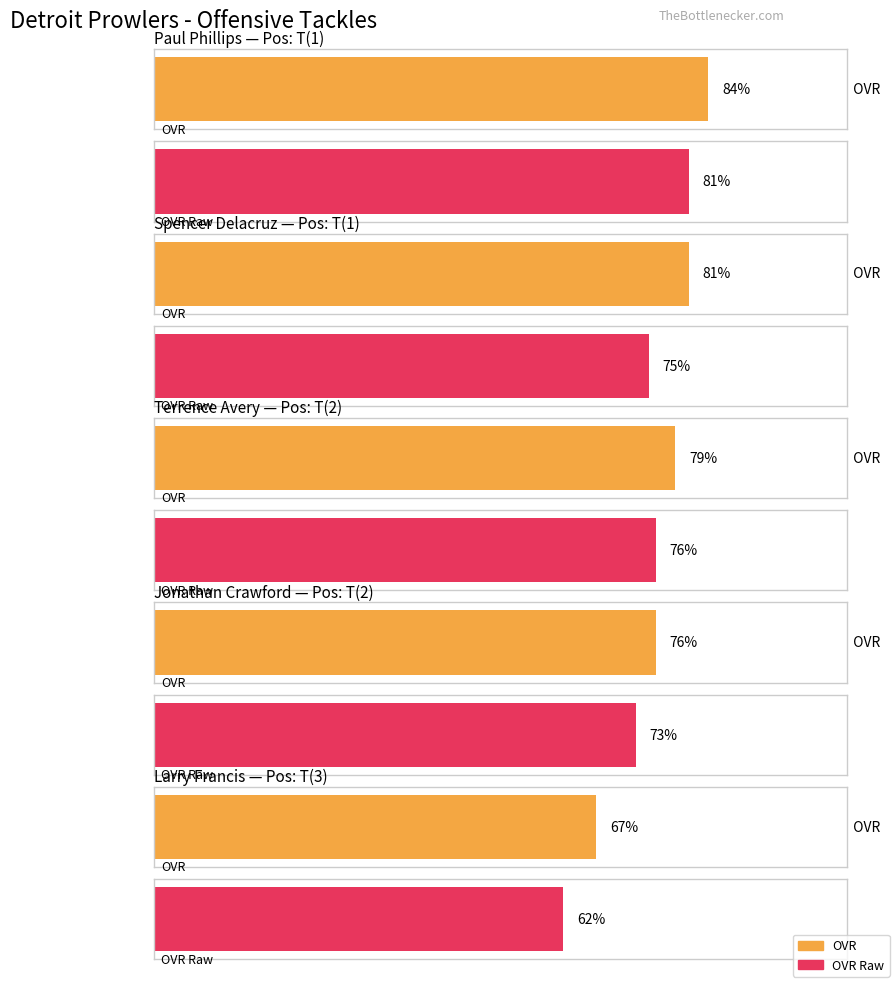

Which category has the highest value in the strength series?

Paul Phillips